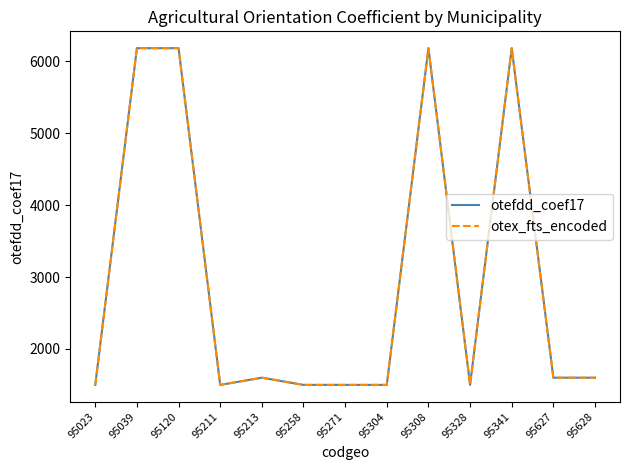

What is the value of the otex_fts_encoded point at the 4th from the left?

1500